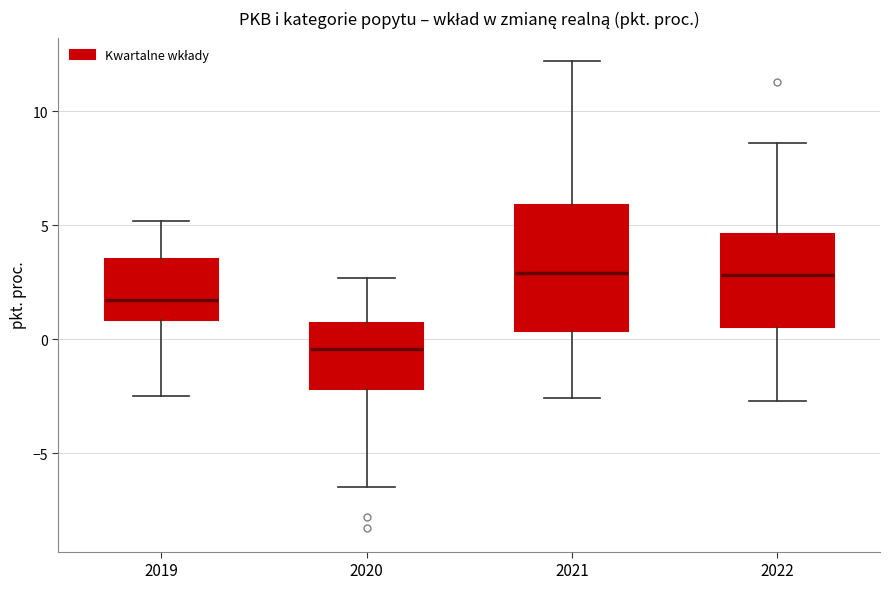

Reading left to right, read every box against the y-axis: the position of its median line, the range the box covers, and the ends of its whiskers. The values are not printed on the chart, so give them approximately, as read against the axis.

2019: median 1.5, box 1.0 to 3.5, whiskers -2.5 to 5.0
2020: median -0.5, box -2.0 to 0.5, whiskers -6.5 to 2.5
2021: median 3.0, box 0.5 to 6.0, whiskers -2.5 to 12.0
2022: median 3.0, box 0.5 to 4.5, whiskers -2.5 to 8.5